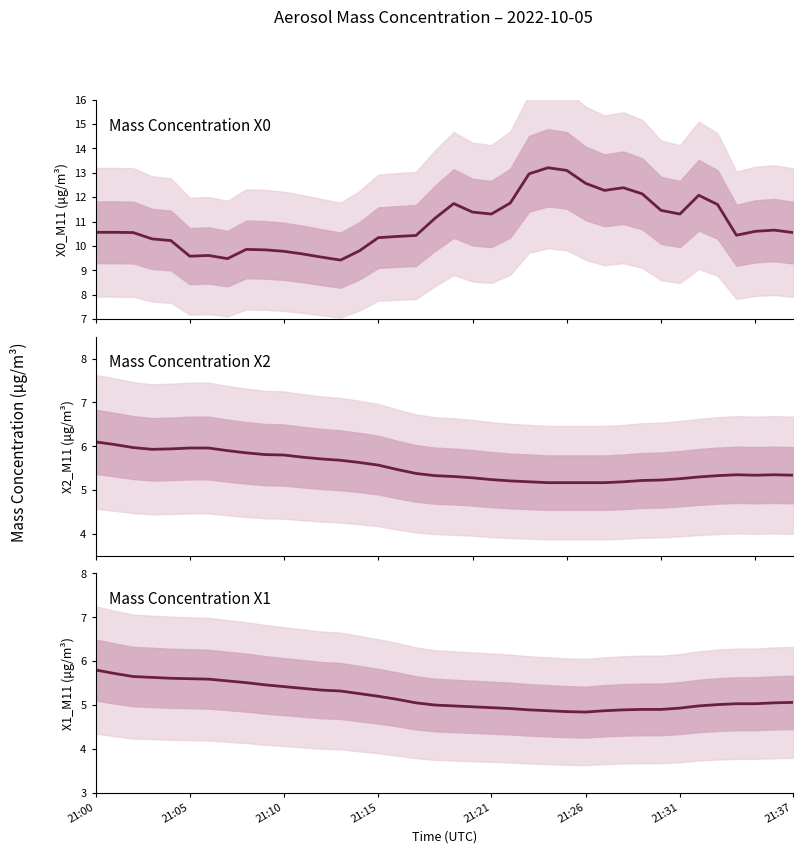

Which category has the lowest value across all series?

21:26